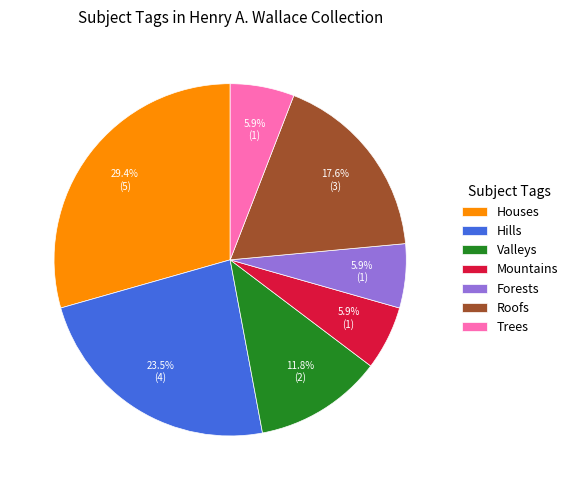

True or false: Mountains accounts for 1% of the total.

False